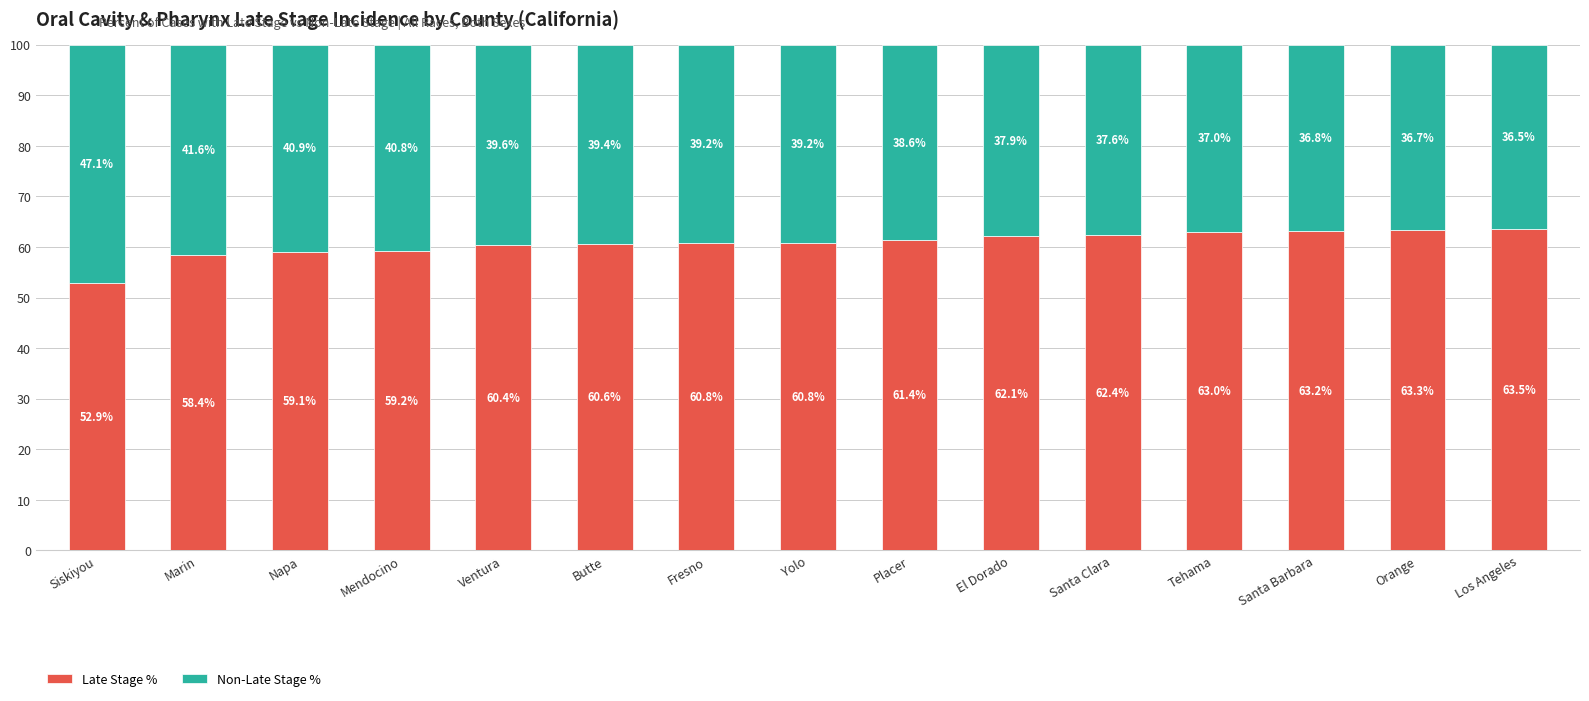

Reading right to left, what are the values for Late Stage %?

63.5	63.3	63.2	63.0	62.4	62.1	61.4	60.8	60.8	60.6	60.4	59.2	59.1	58.4	52.9